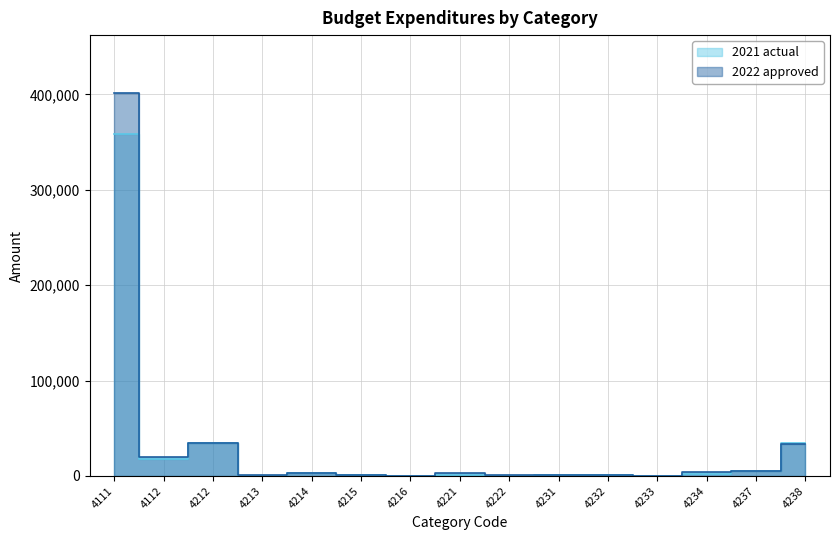

Which series has the widest spread of values?

2022 approved